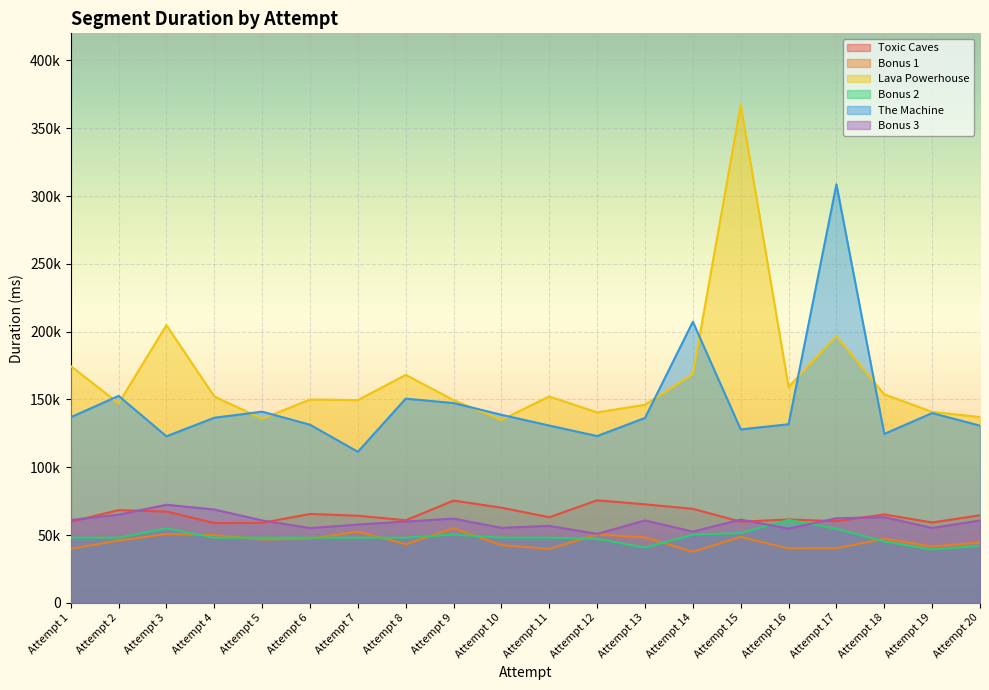

Where is The Machine nearest to the value 210028?

Attempt 14